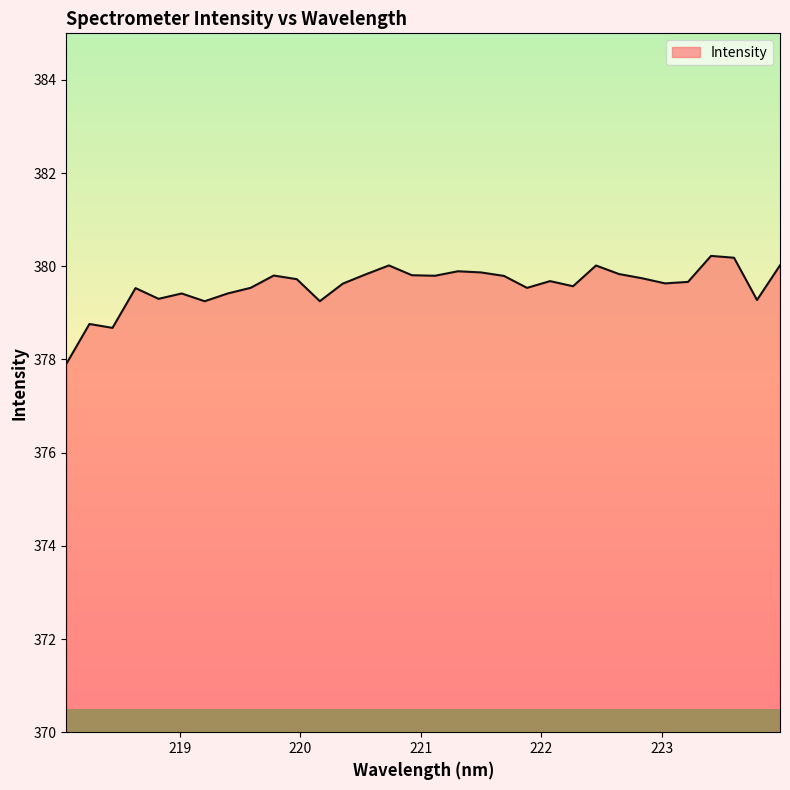

What is the smallest value displayed?

377.9